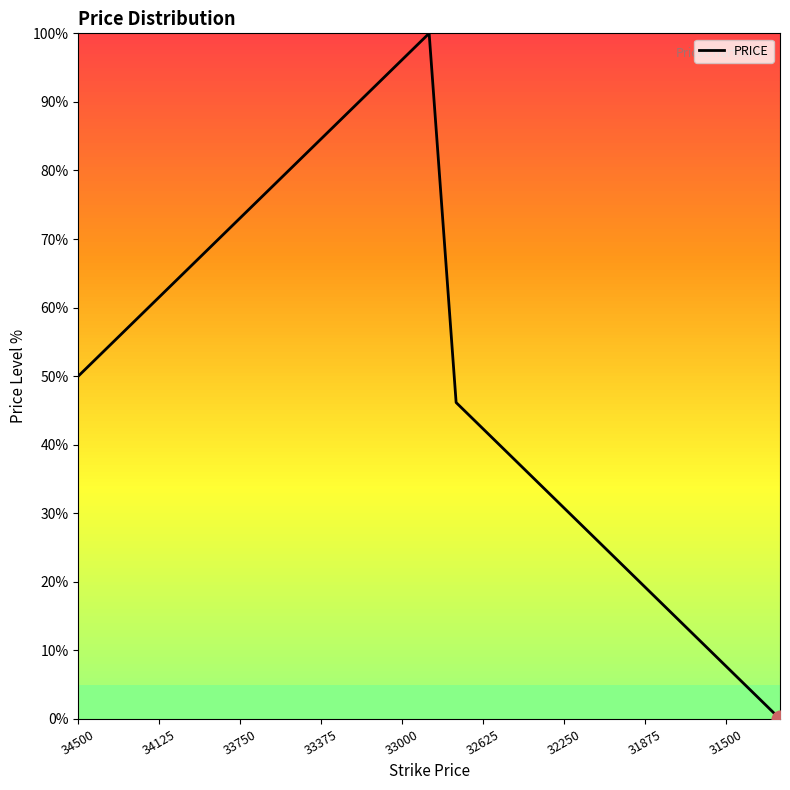

What is the maximum value shown in the chart?

100.0